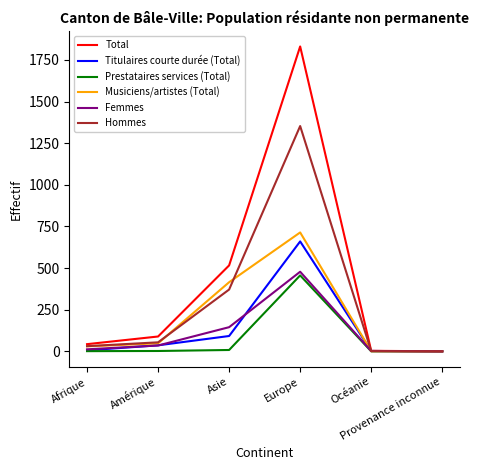

What is the highest value of the Titulaires courte durée (Total) series?

660